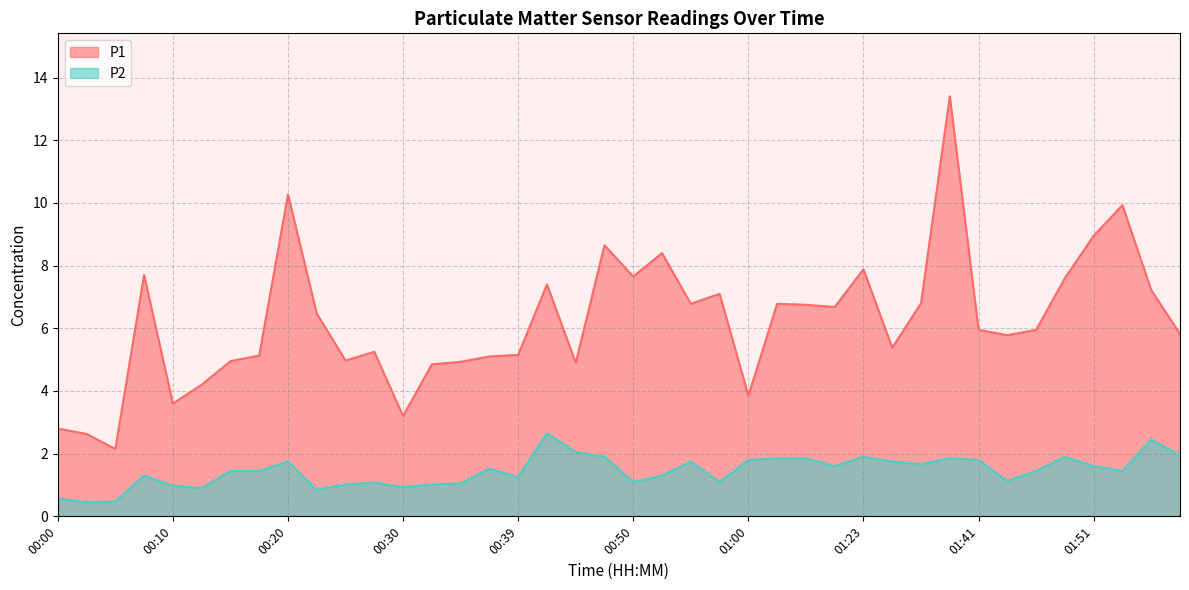

What is the spread (max minus min) of values at 01:26?

3.6